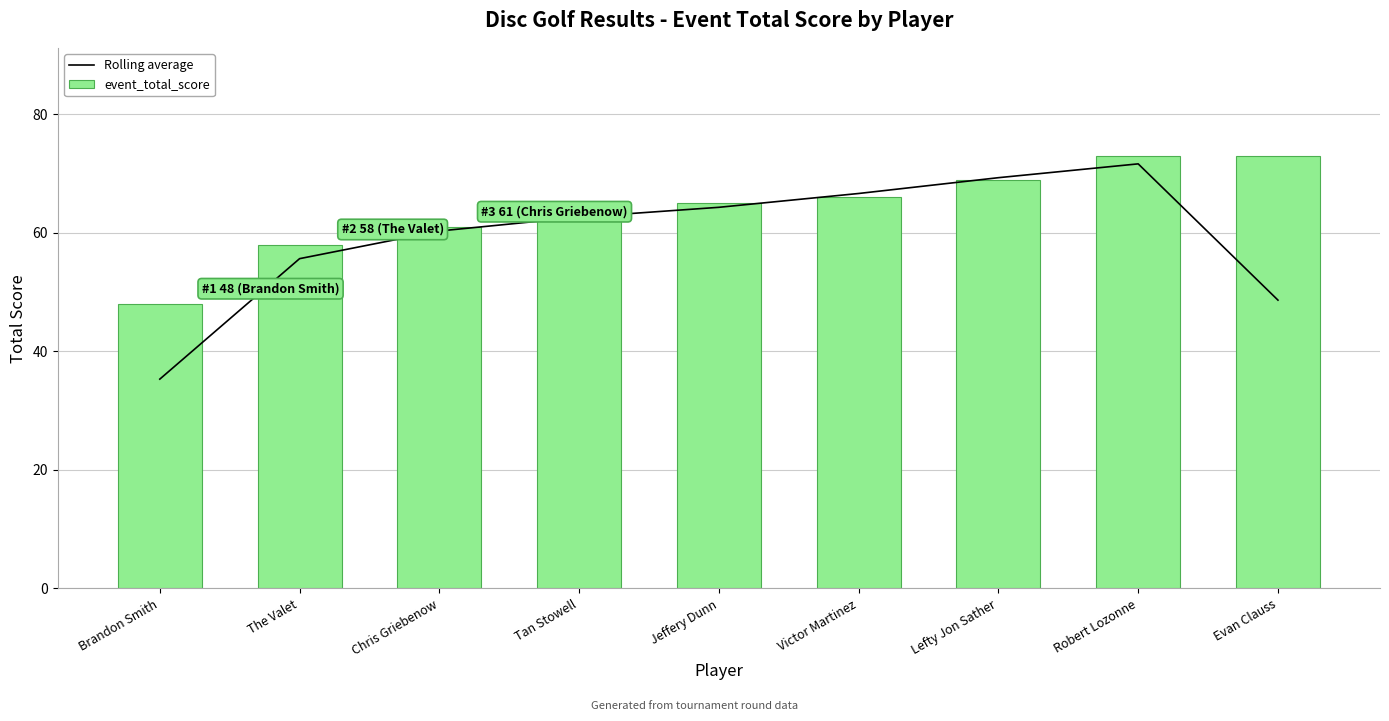

Which series has the largest range (max minus min)?

Rolling average